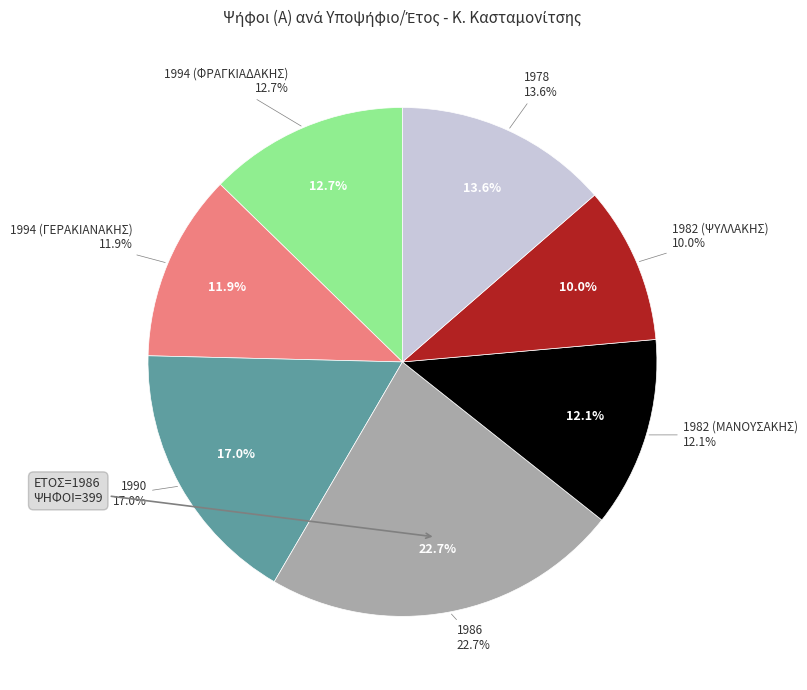

What percentage is the 1994 (ΓΕΡΑΚΙΑΝΑΚΗΣ) slice, to the nearest percent?

12%